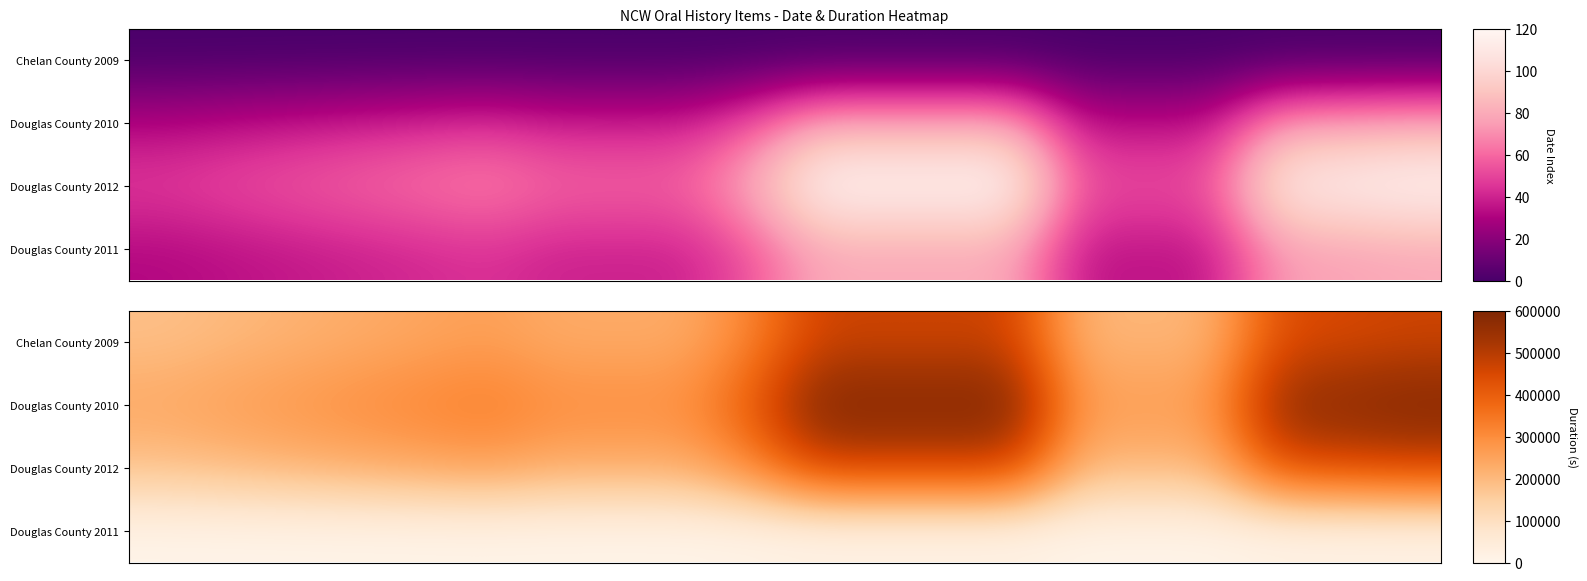

How many distinct data groups are displayed?

4